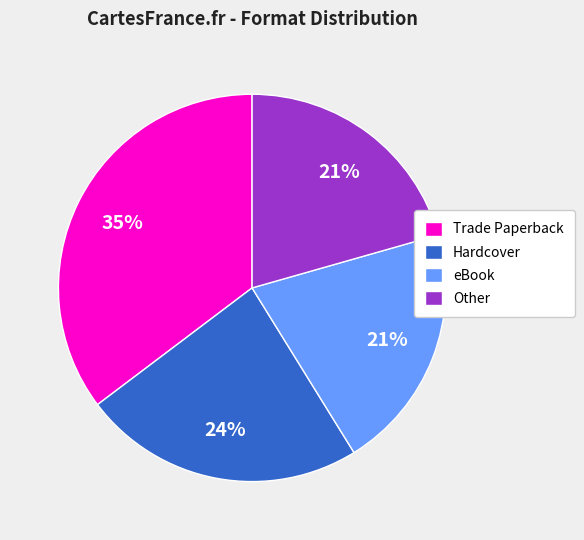

How many segments does this pie chart have?

4